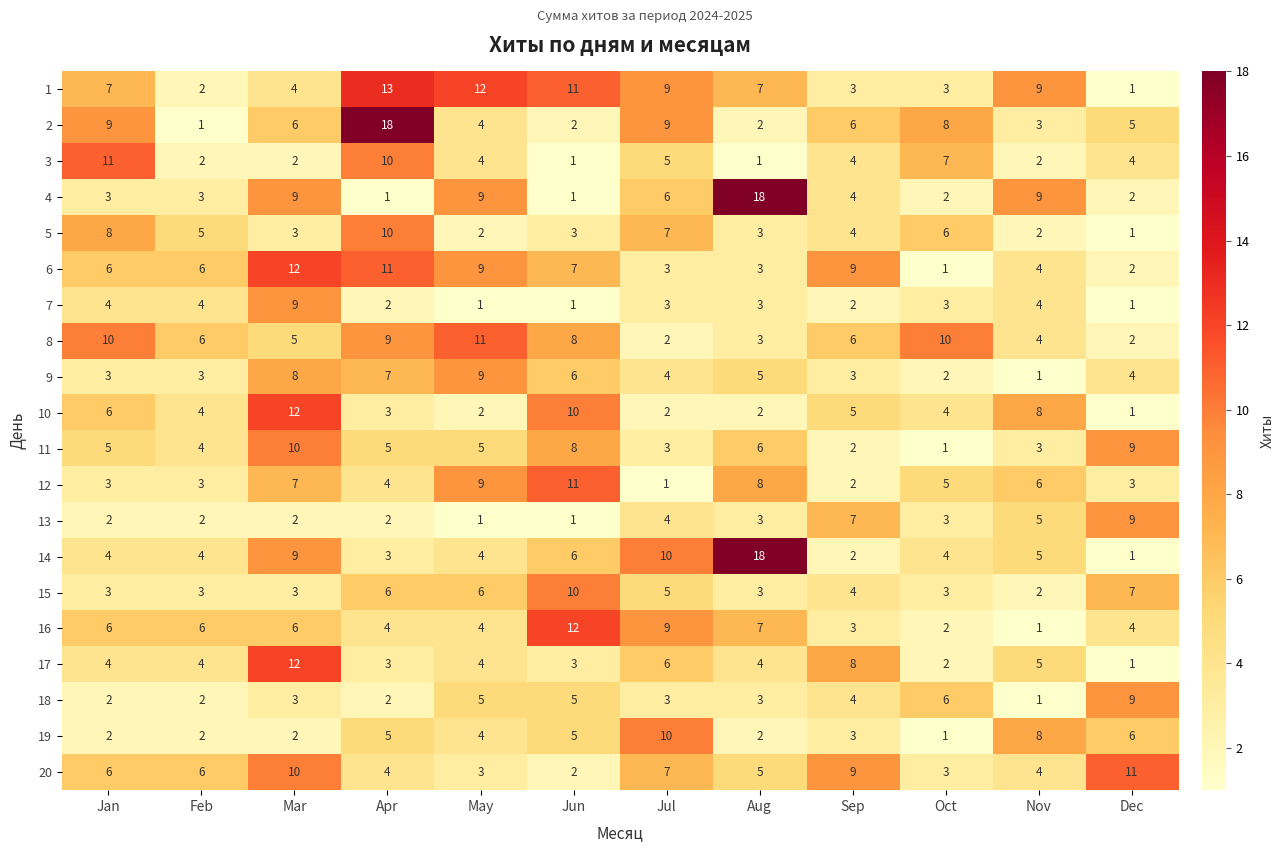

Between Aug and Dec, which series saw the biggest shift?

14